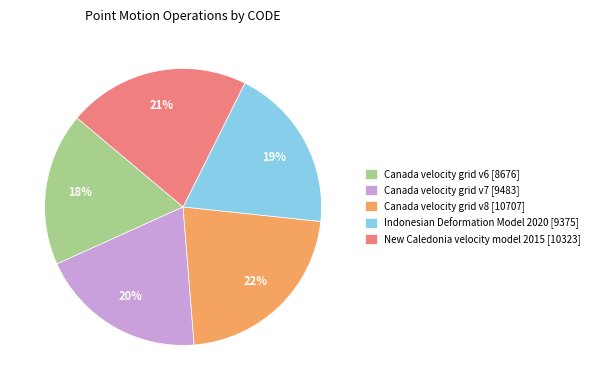

To the nearest percent, what percentage of the pie is Canada velocity grid v8?

22%